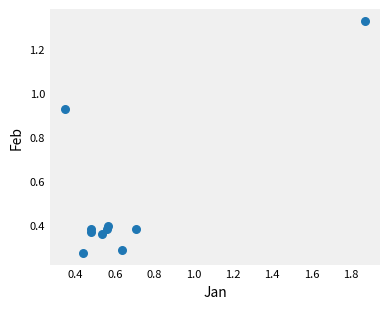

What is the average Y value?

0.5